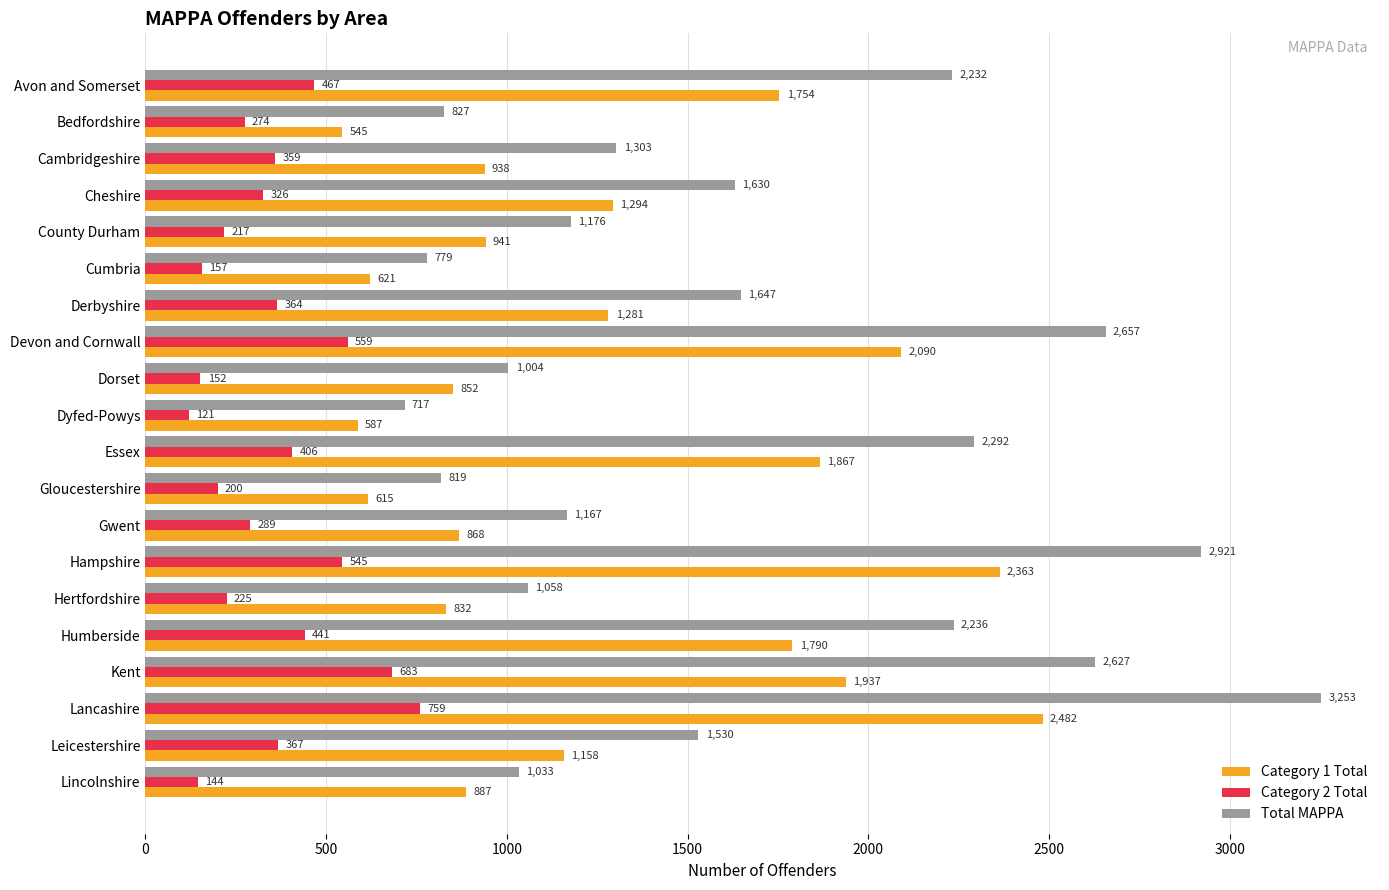

What is the sum of all Category 2 Total values?

7055